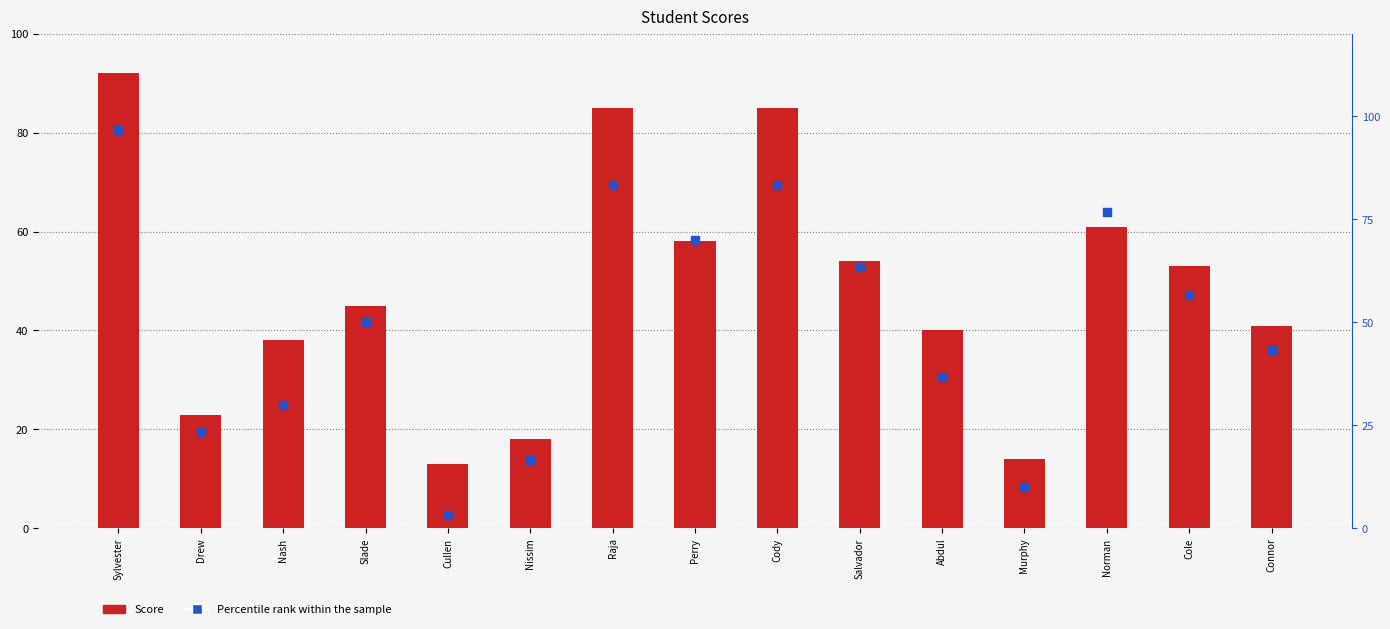

Which series has the widest spread of Y values?

Percentile rank